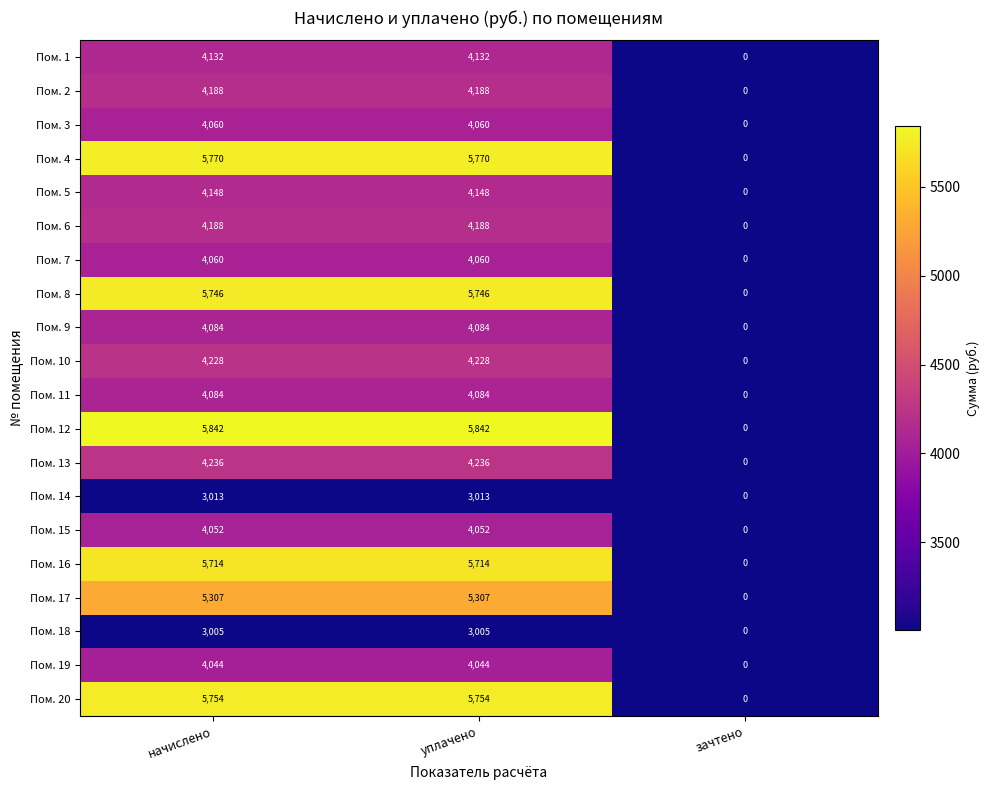

Which category has the lowest value across all series?

зачтено